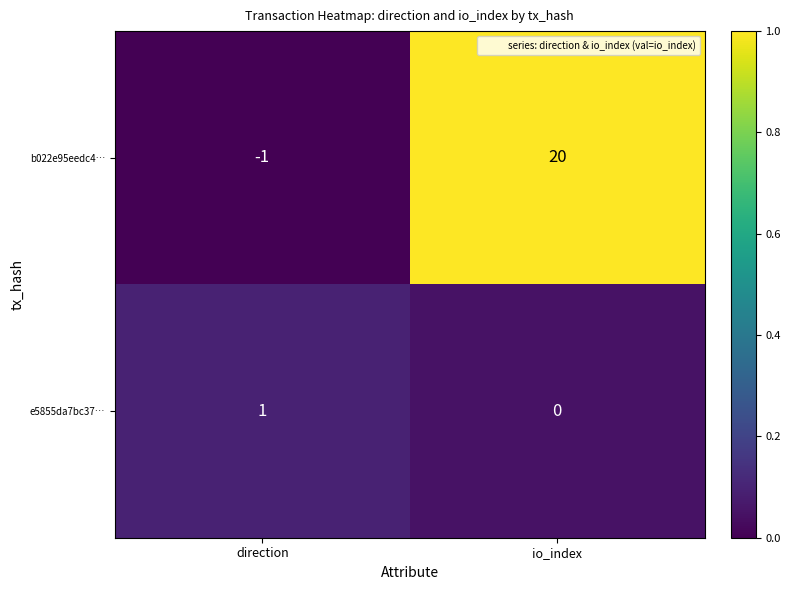

Which series has the largest total across all categories?

b022e95eedc4…